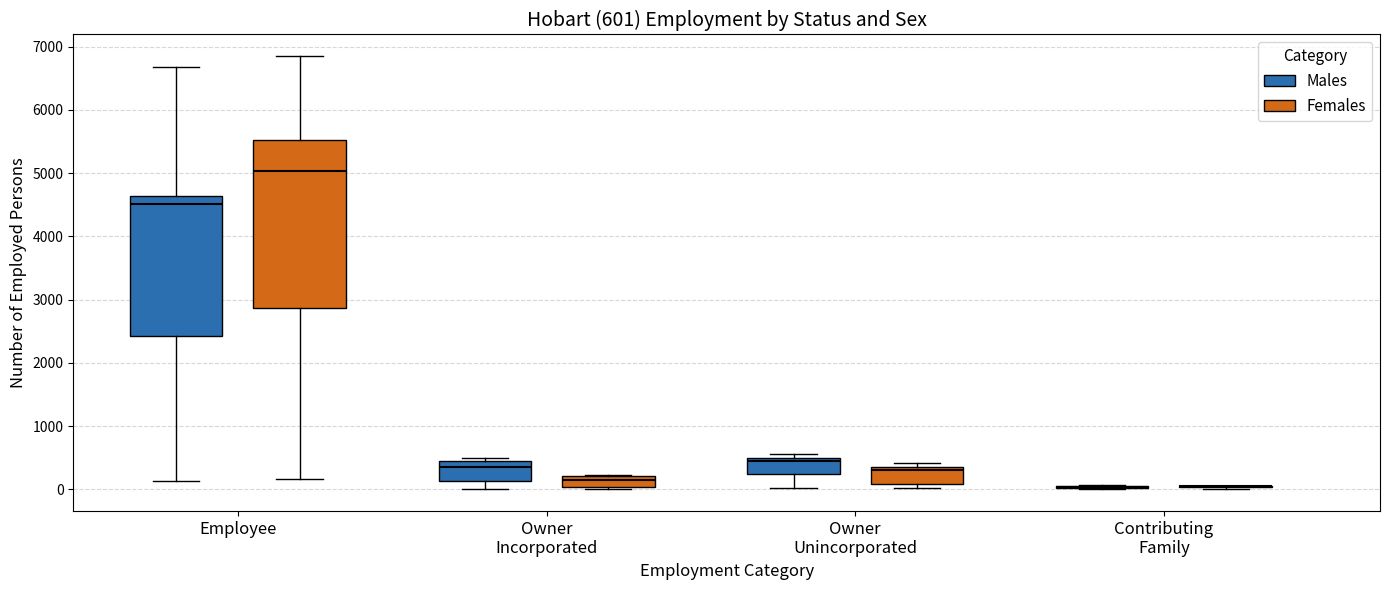

Which box is the tallest, from its lower edge to its upper edge?

Employee (Females)